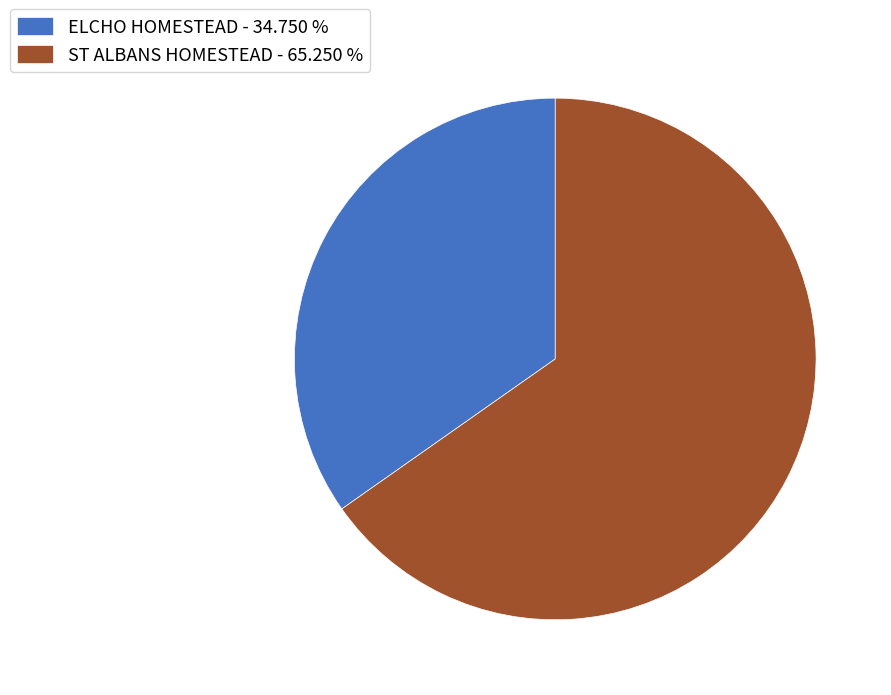

Rank the categories by value from highest to lowest.

ST ALBANS HOMESTEAD, ELCHO HOMESTEAD